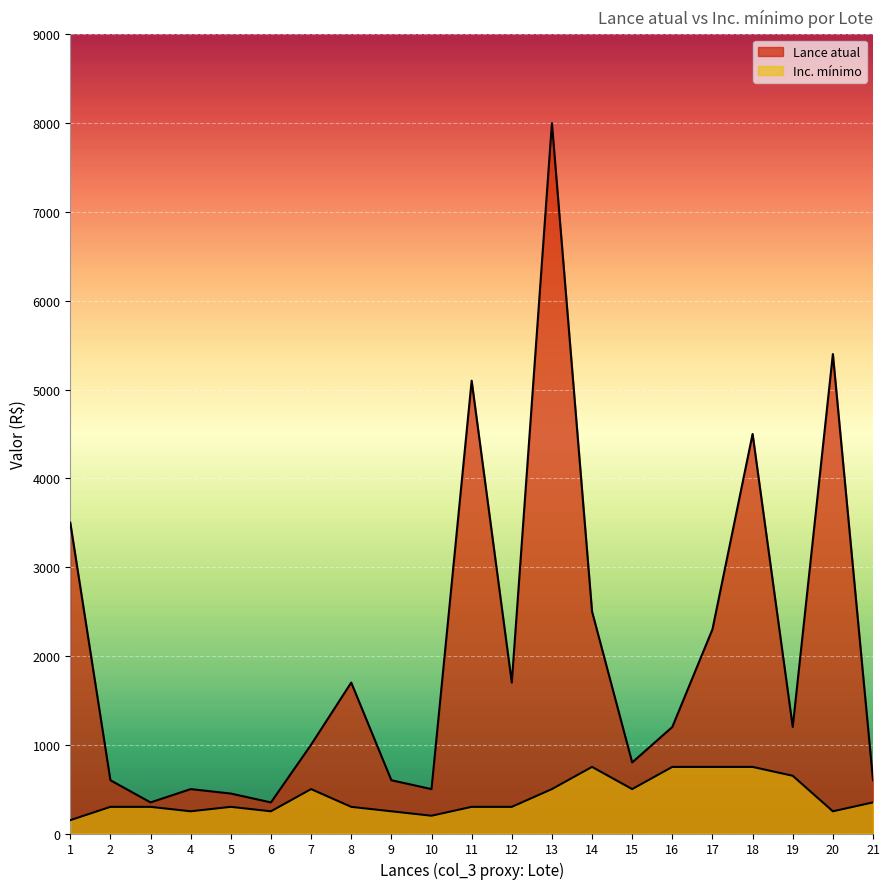

Reading left to right, transcribe all the data shown in this chart.

Lance atual: 1=3500	2=600	3=350	4=500	5=450	6=350	7=1000	8=1700	9=600	10=500	11=5100	12=1700	13=8000	14=2500	15=800	16=1200	17=2300	18=4500	19=1200	20=5400	21=600
Inc. mínimo: 1=150	2=300	3=300	4=250	5=300	6=250	7=500	8=300	9=250	10=200	11=300	12=300	13=500	14=750	15=500	16=750	17=750	18=750	19=650	20=250	21=350